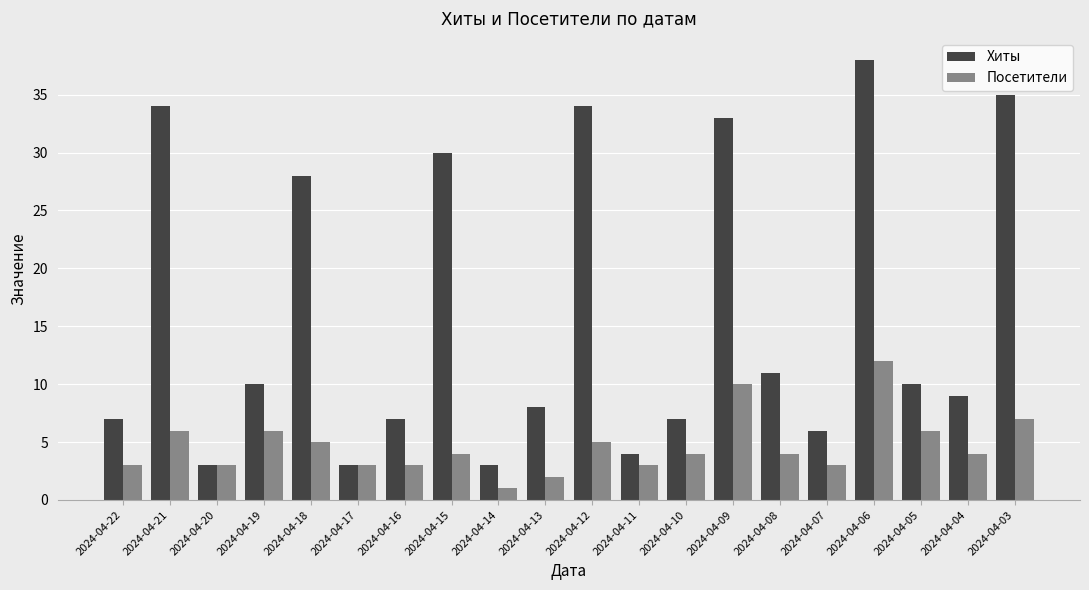

What are all the series names shown in the legend?

Хиты, Посетители